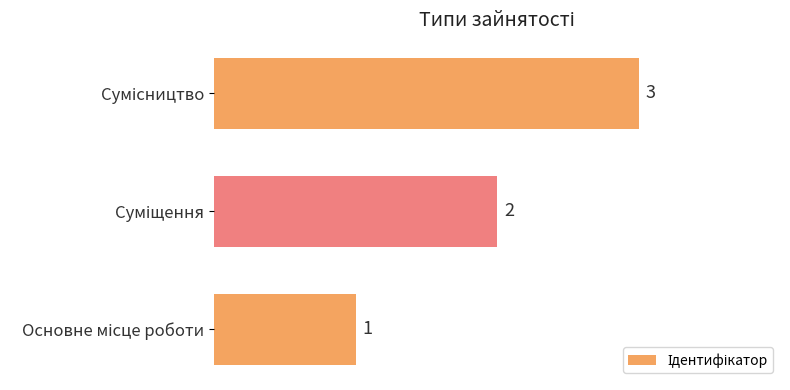

How many data points does each series have?

3